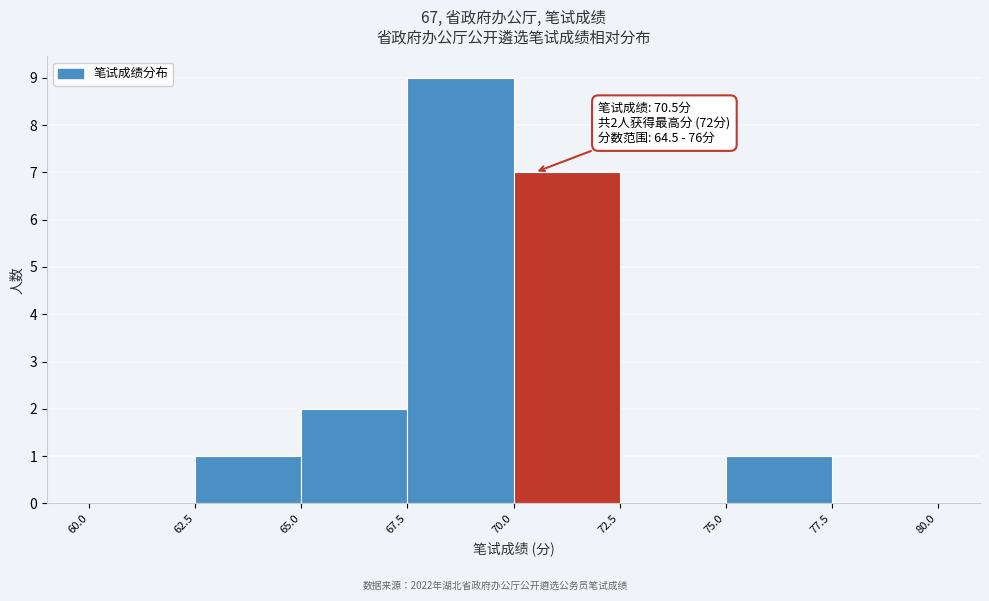

Over which range of the x-axis is the bar tallest?

67.5 to 70.0